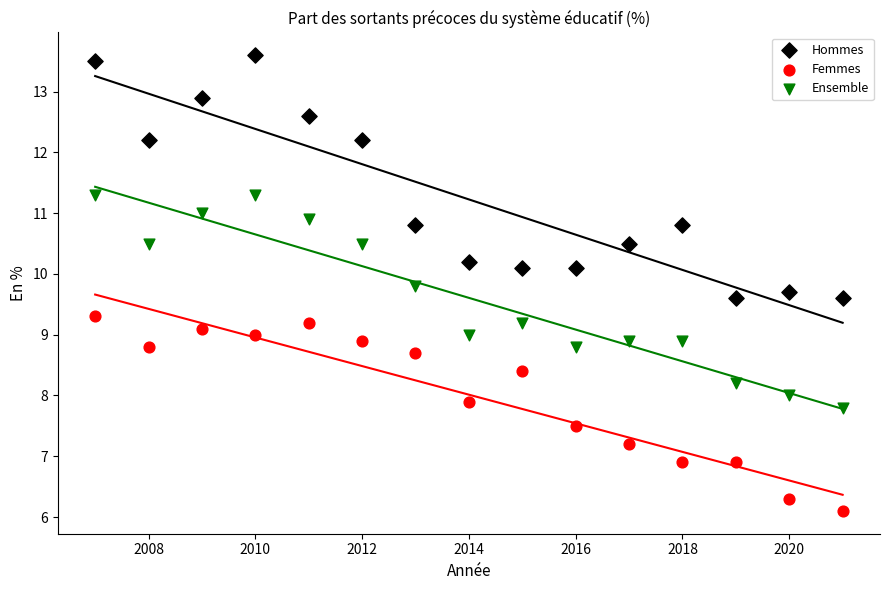

Which series reaches the minimum Y coordinate?

Femmes